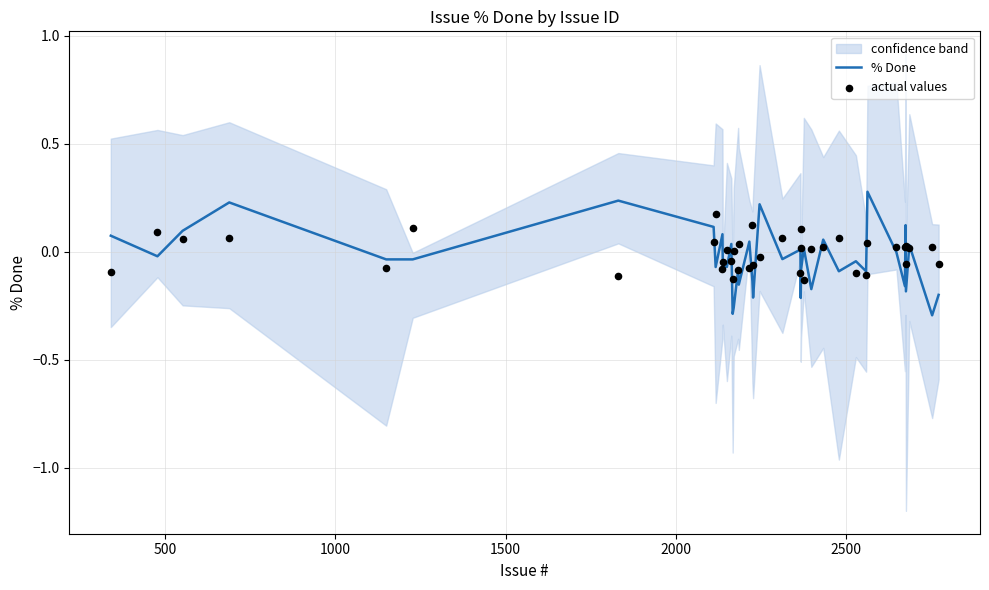

Is the value of % Done at 31 greater than the value of actual values at 13?

Yes